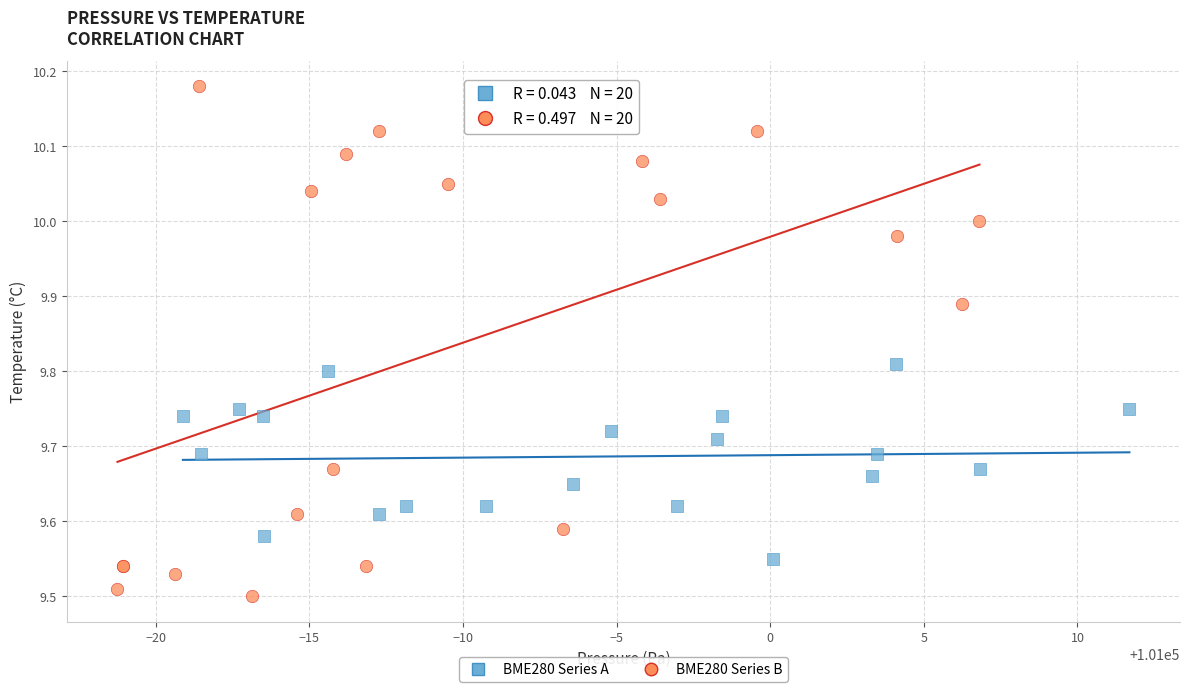

Which series contains the lowest Y value?

BME280 Series B